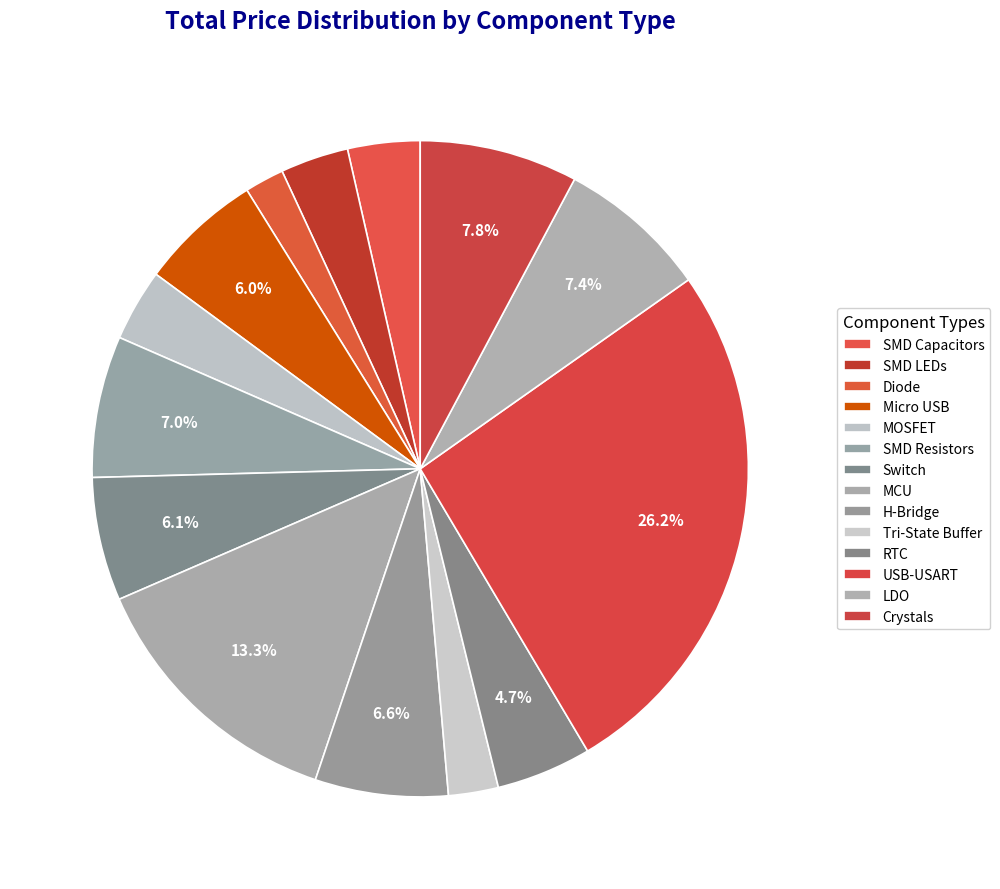

What percentage is the H-Bridge slice, to the nearest percent?

7%